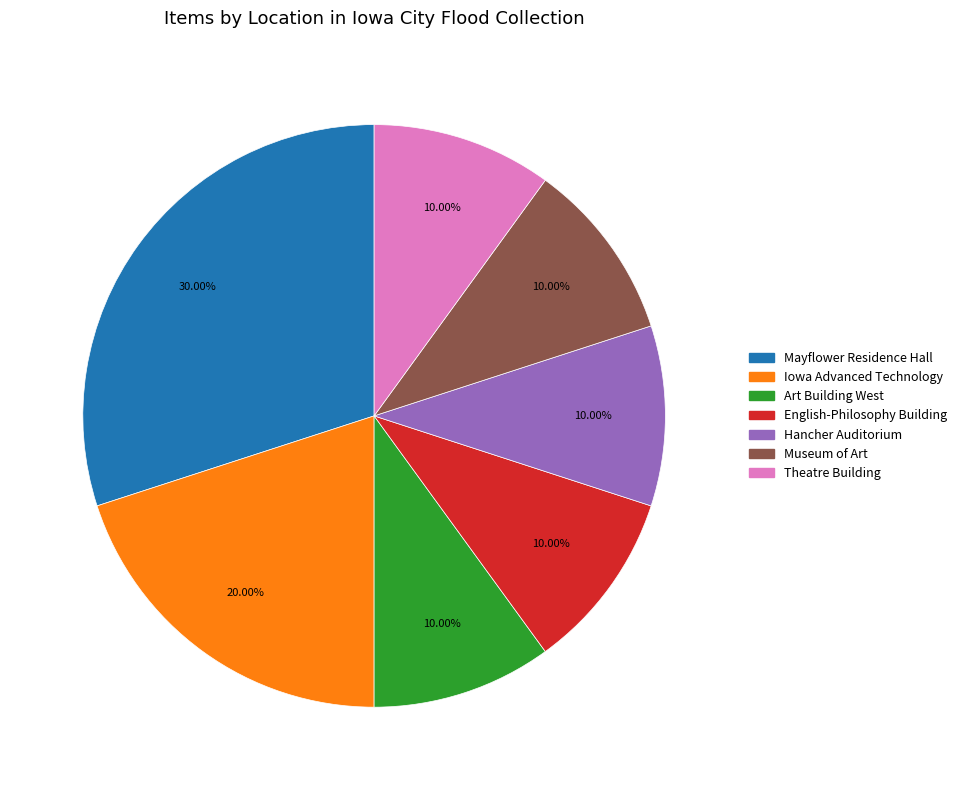

Which has a higher value, Mayflower Residence Hall or Hancher Auditorium?

Mayflower Residence Hall